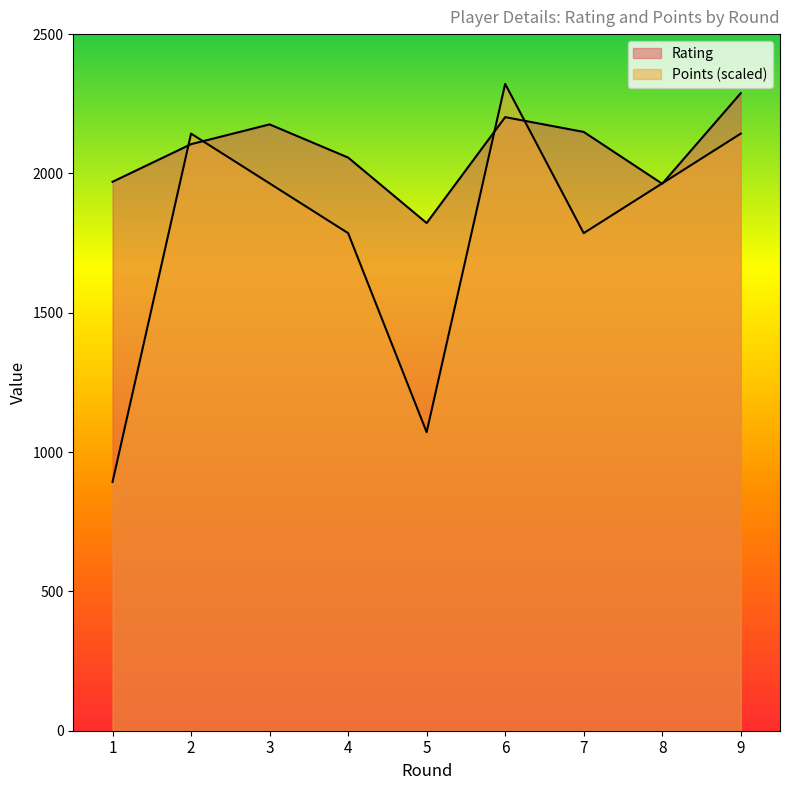

What is the difference between the highest and lowest values at 8?

1.3